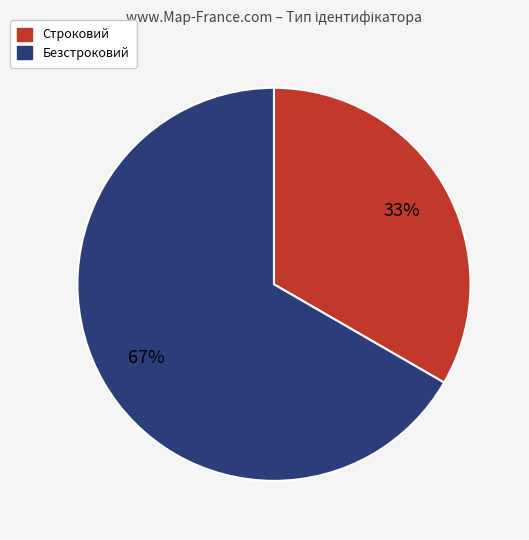

To the nearest percent, what percentage of the pie is Безстроковий?

67%